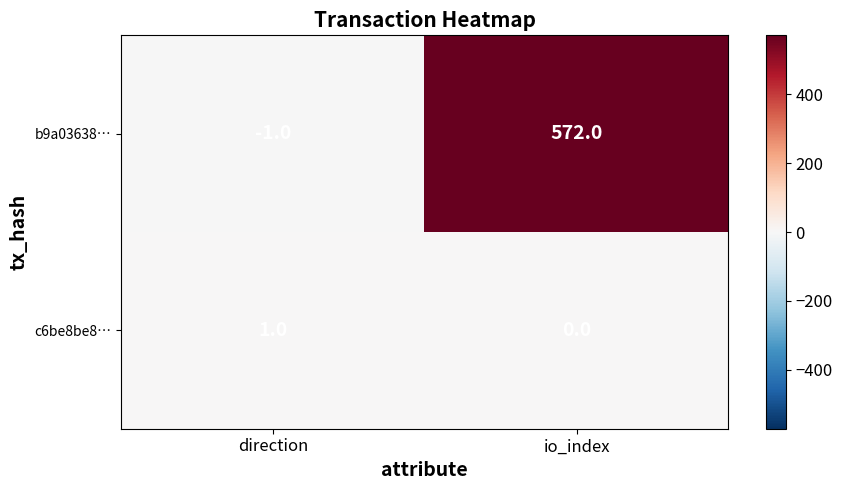

What is the minimum value shown in the chart?

-1